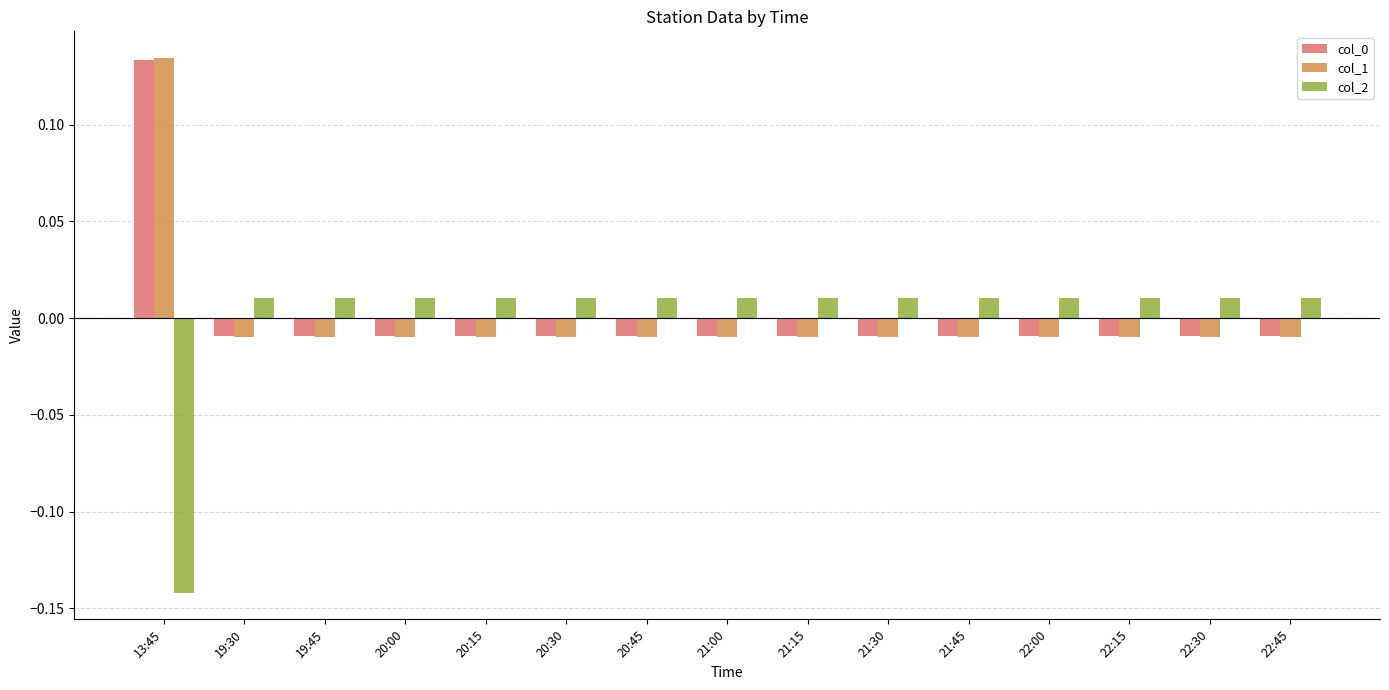

Is the value of col_1 at 13:45 greater than the value of col_2 at 20:45?

Yes